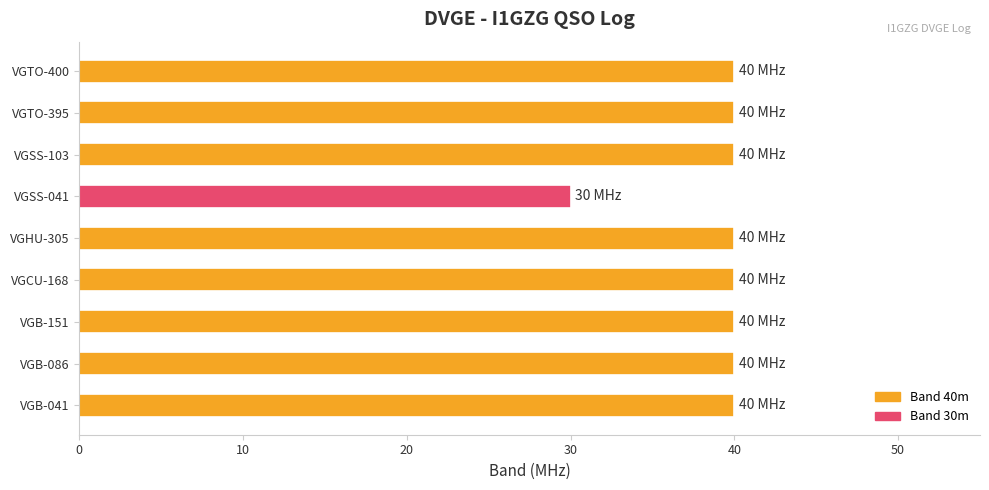

What is the maximum value shown in the chart?

40